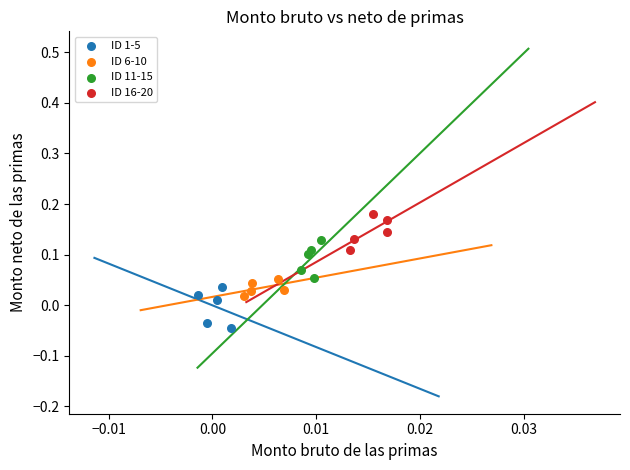

Which series contains the lowest Y value?

ID 1-5